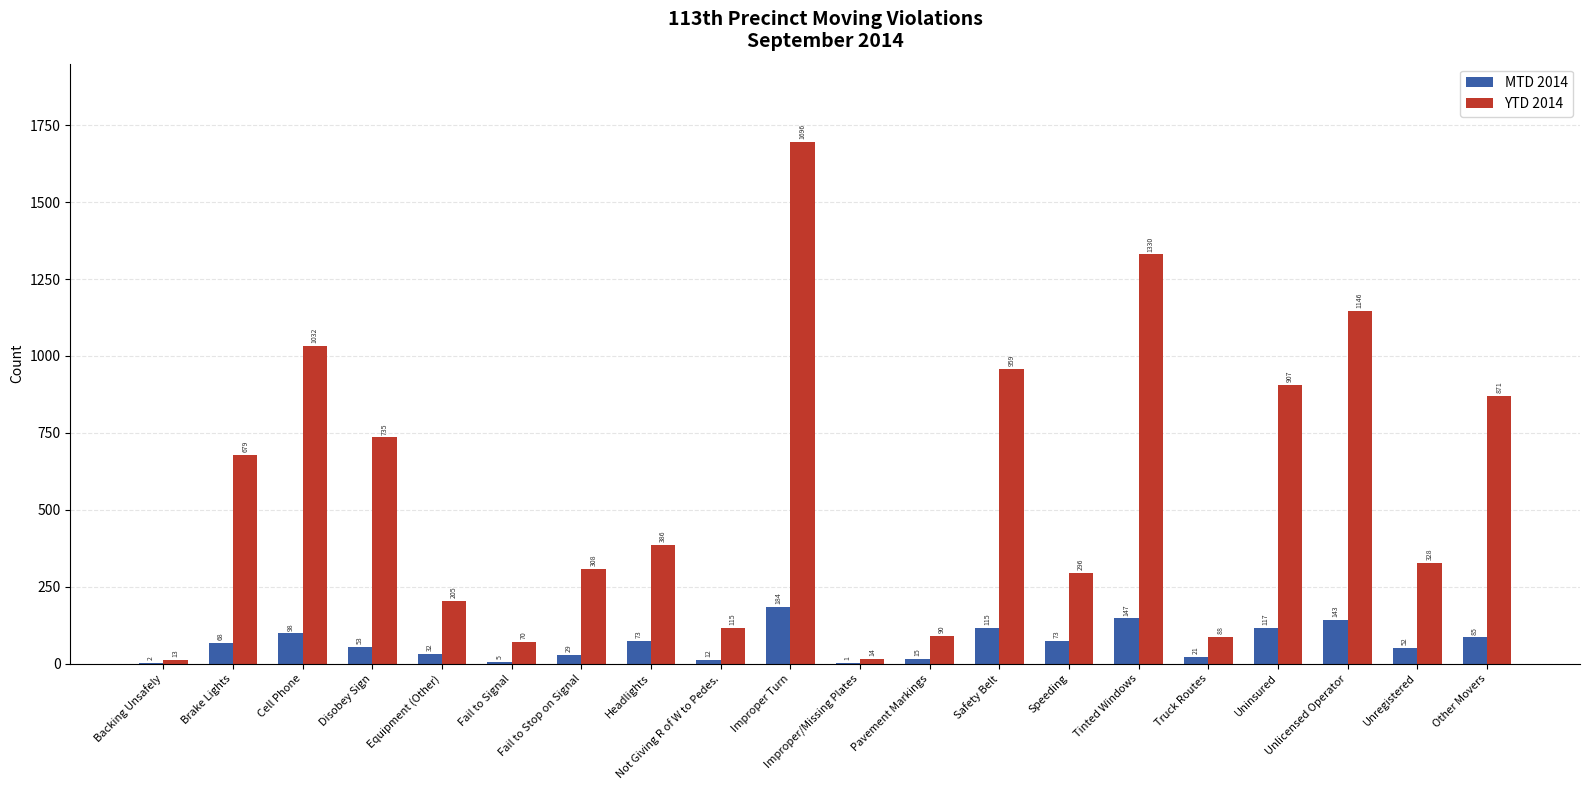

The value of YTD 2014 at Tinted Windows is 574. True or false?

False